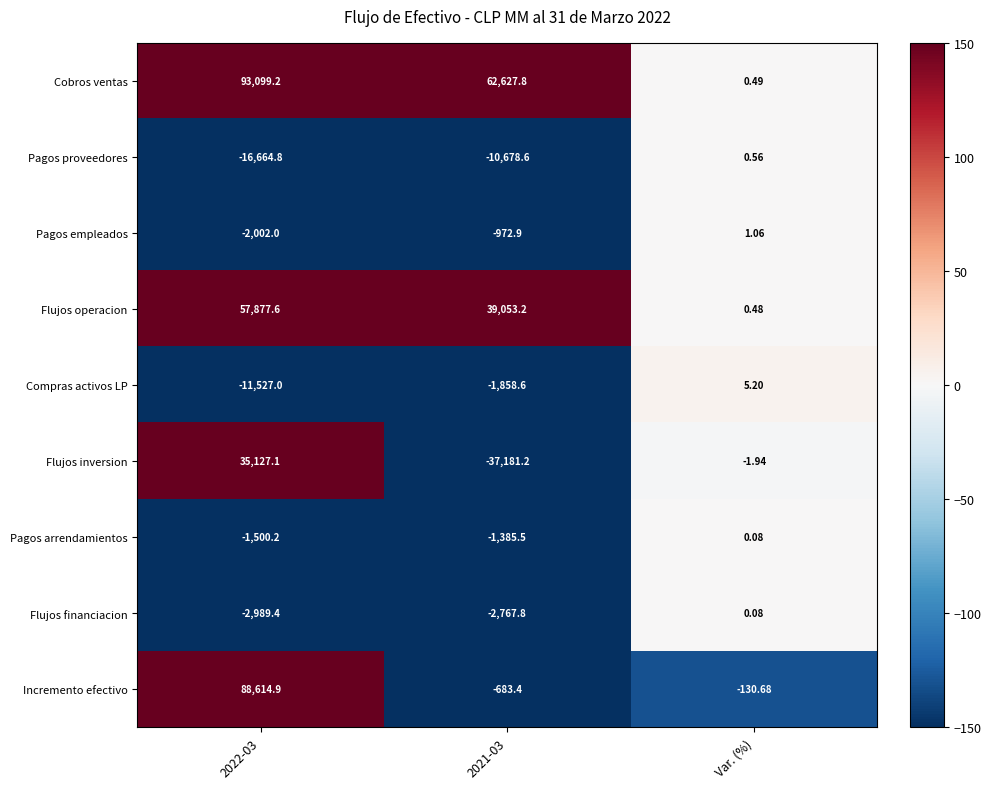

Where does the Pagos arrendamientos series first go above -1385?

Var. (%)